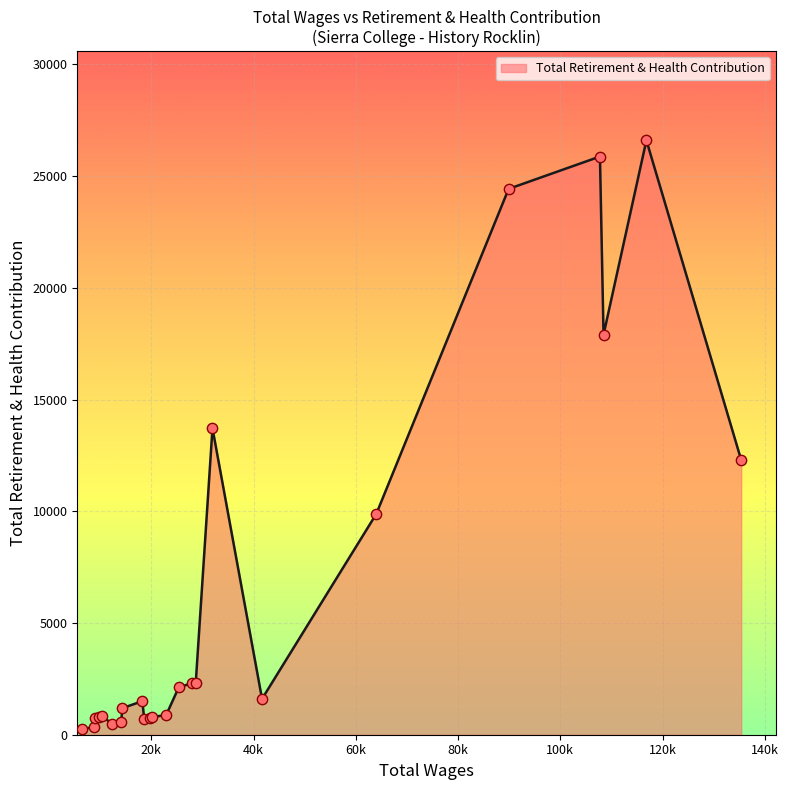

What is the difference between the maximum and minimum values?

26354